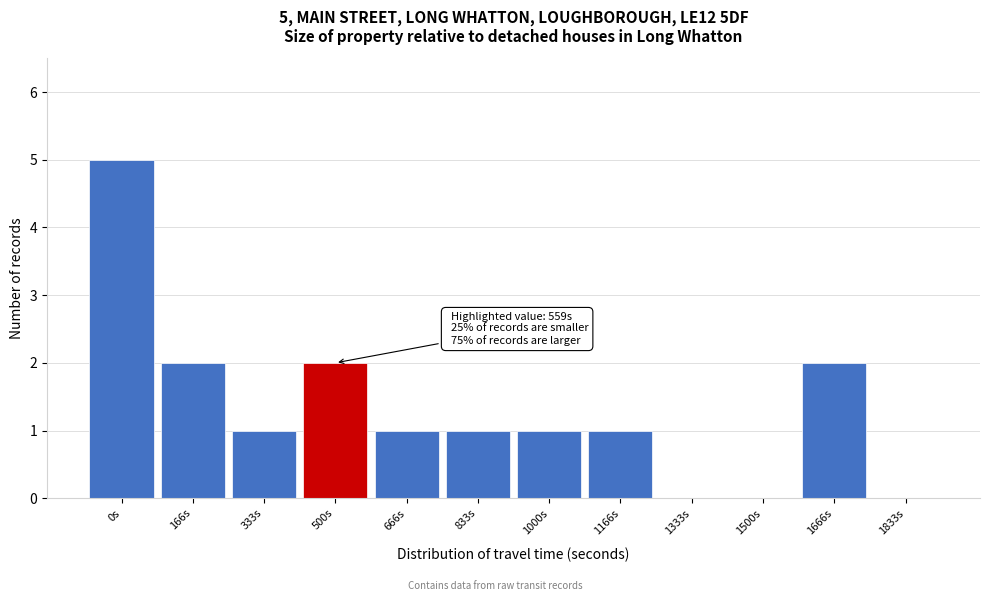

Reading right to left, transcribe all the data shown in this chart.

1833s=0	1666s=2	1500s=0	1333s=0	1166s=1	1000s=1	833s=1	666s=1	500s=2	333s=1	166s=2	0s=5